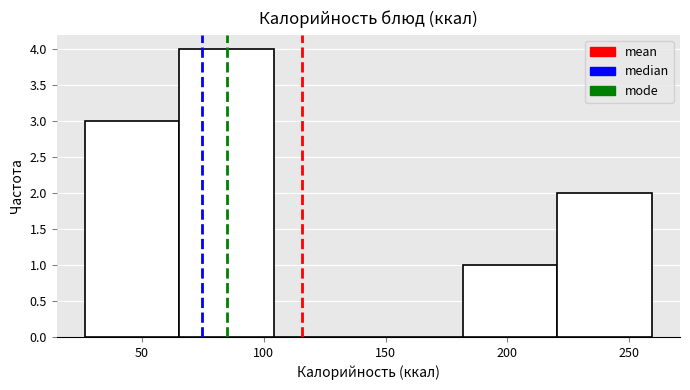

Reading left to right, list every bar in this chart as the range it spans on the x-axis followed by its height. Neither the bar edges nor the heights are printed on the chart, so give them approximately, as read against the axes.

25 to 65: 3
65 to 105: 4
105 to 145: 0
145 to 180: 0
180 to 220: 1
220 to 260: 2